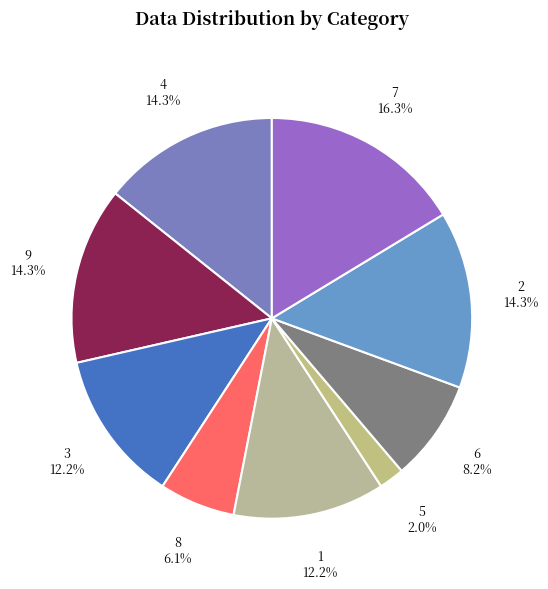

The 5 slice represents 14% of the pie. True or false?

False